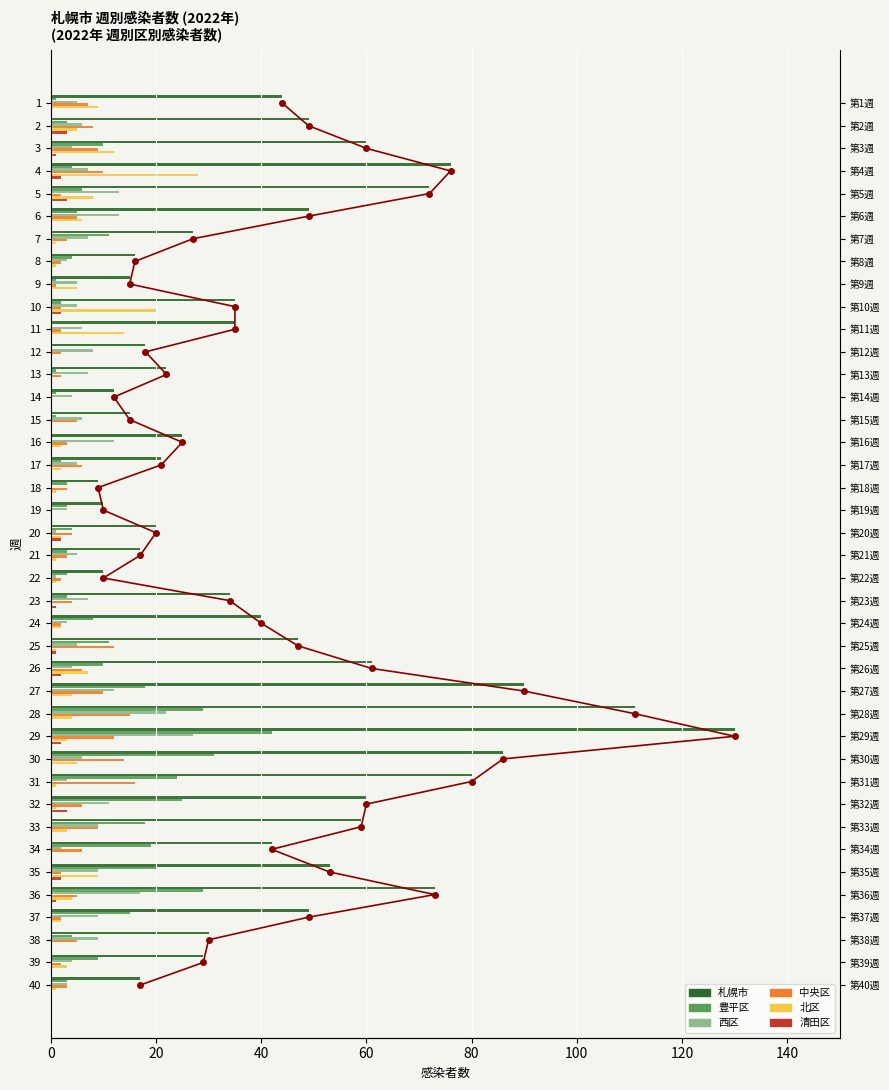

What is the label of the 7th bar from the right?

33